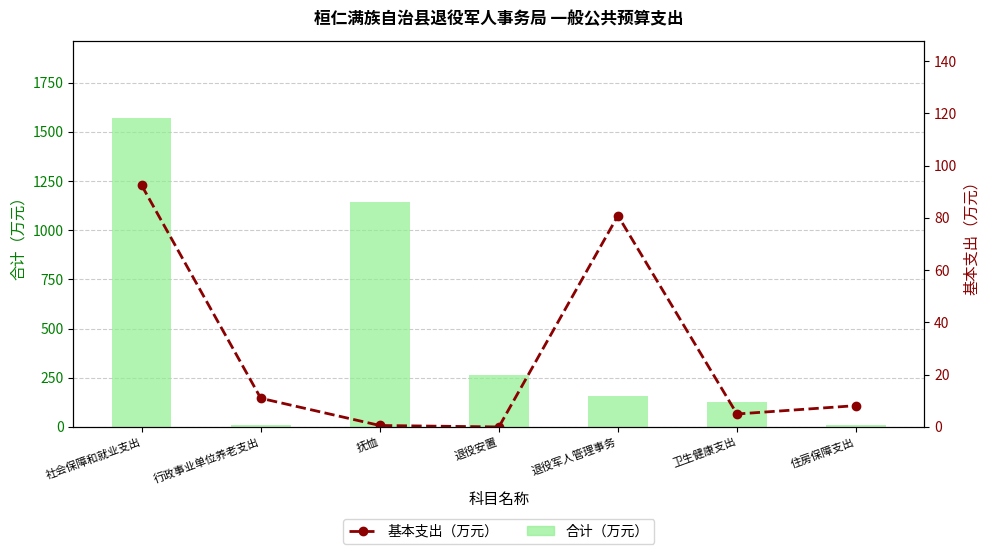

List the labels in order of 基本支出（万元） value, largest first.

社会保障和就业支出, 退役军人管理事务, 行政事业单位养老支出, 住房保障支出, 卫生健康支出, 抚恤, 退役安置